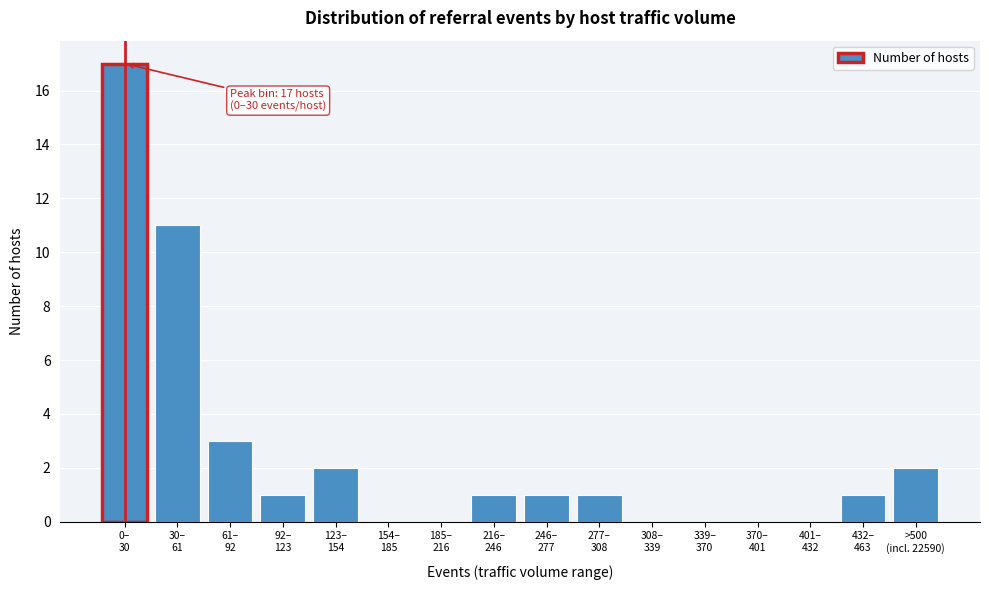

What is the maximum value shown in the chart?

17